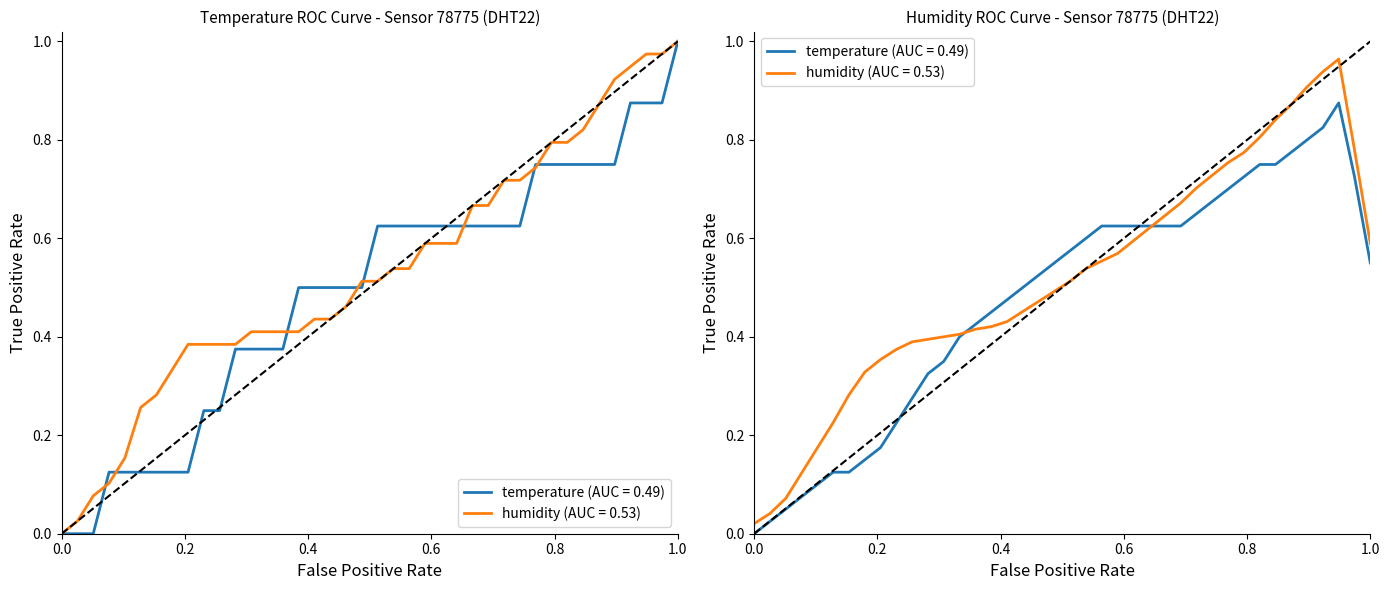

What is the sum of all values?

21.2